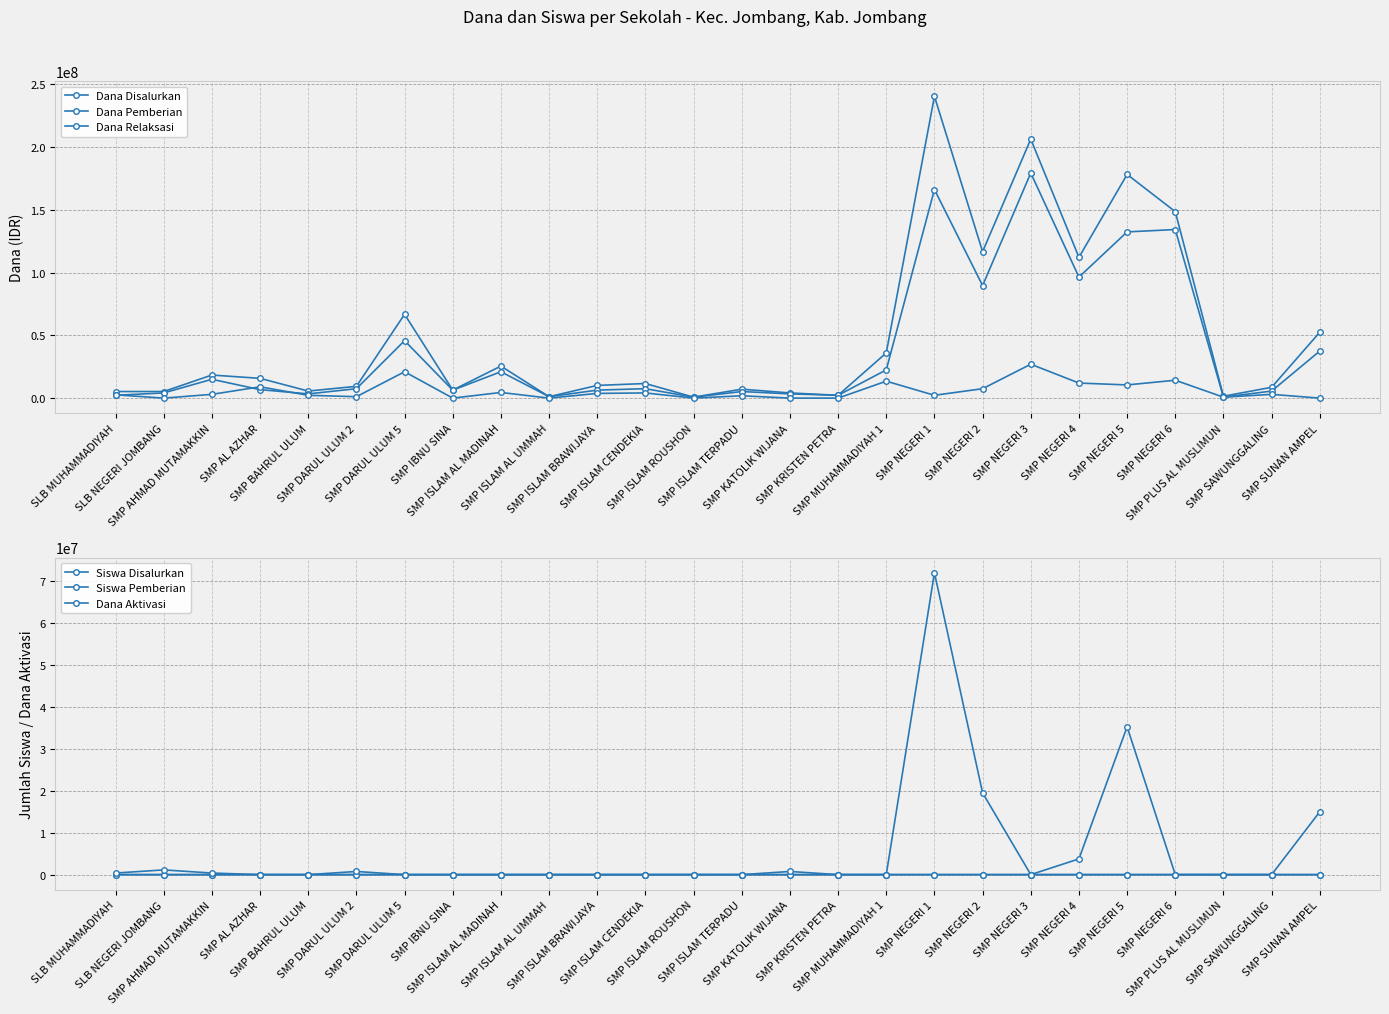

What is the sum of all Siswa Pemberian values?

1670